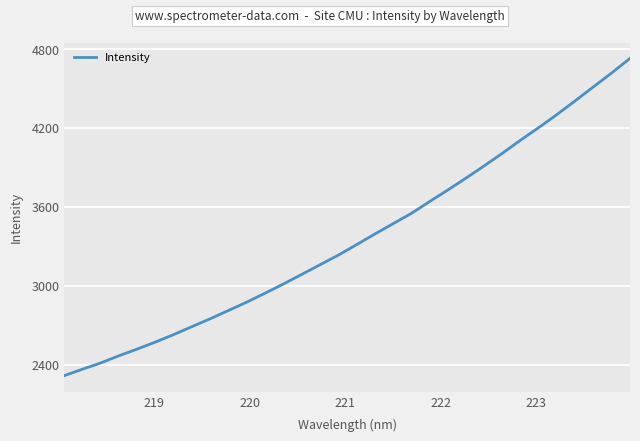

Reading left to right, list all the values displayed in this chart.

2316.1	2365.6	2412.9	2467.6	2518.8	2572.2	2629.0	2689.7	2749.4	2812.5	2875.8	2943.8	3013.3	3086.0	3159.4	3232.1	3311.8	3392.7	3471.5	3549.4	3639.5	3727.5	3818.1	3911.7	4007.7	4107.6	4203.5	4303.2	4407.4	4513.7	4619.2	4729.5